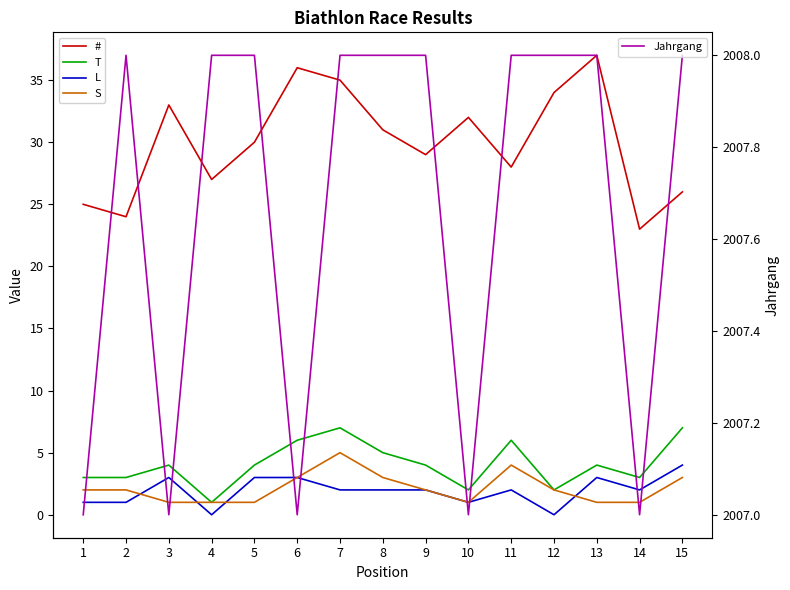

True or false: S and Jahrgang cross at least once.

False